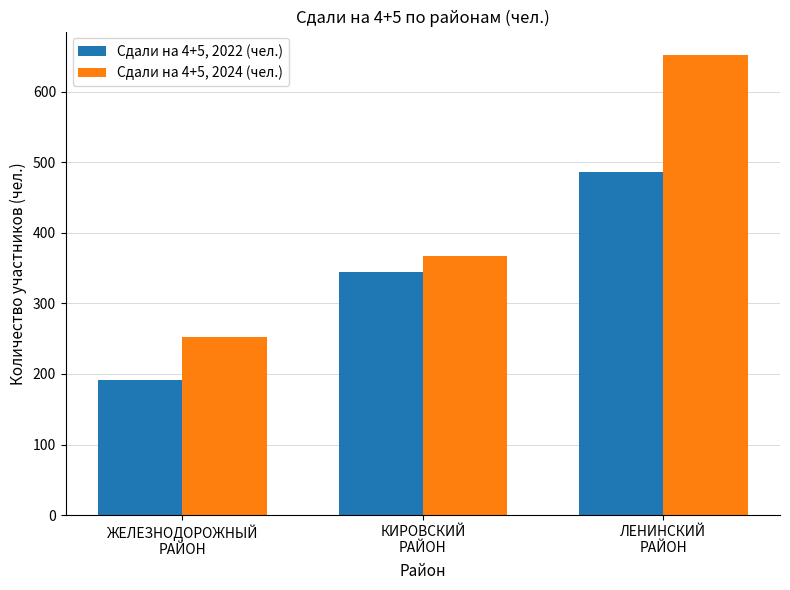

What is the sum of the Сдали на 4+5, 2022 (чел.) values at ЛЕНИНСКИЙ
РАЙОН and КИРОВСКИЙ
РАЙОН?

830